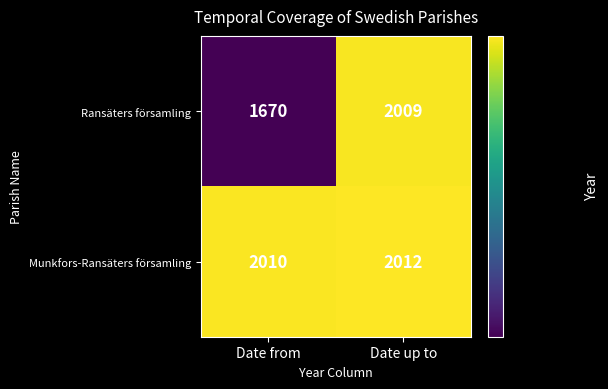

Count the number of categories in the chart.

2